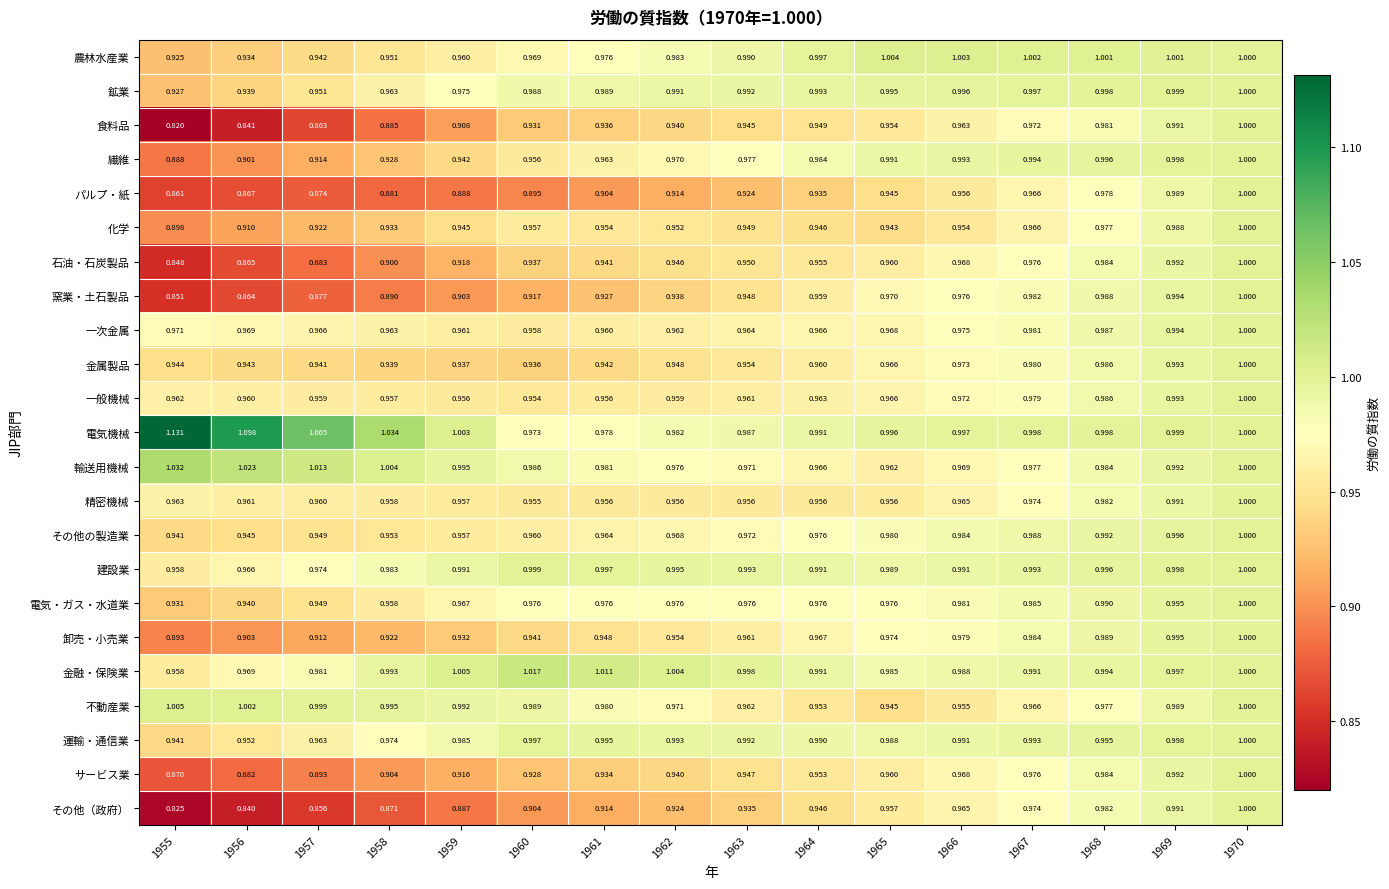

Which series has the widest spread of values?

食料品